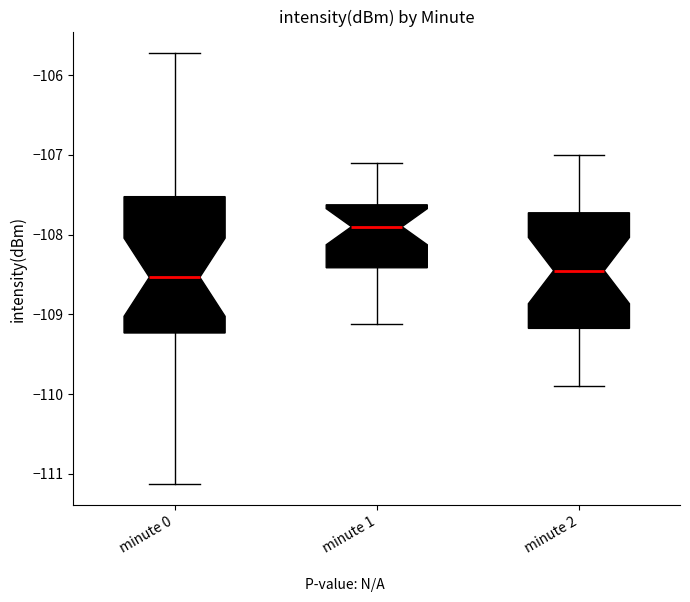

Reading left to right, read every box against the y-axis: the position of its median line, the range the box covers, and the ends of its whiskers. The values are not printed on the chart, so give them approximately, as read against the axis.

minute 0: median -108.5, box -109.2 to -107.5, whiskers -111.1 to -105.7
minute 1: median -107.9, box -108.4 to -107.6, whiskers -109.1 to -107.1
minute 2: median -108.4, box -109.2 to -107.7, whiskers -109.9 to -107.0